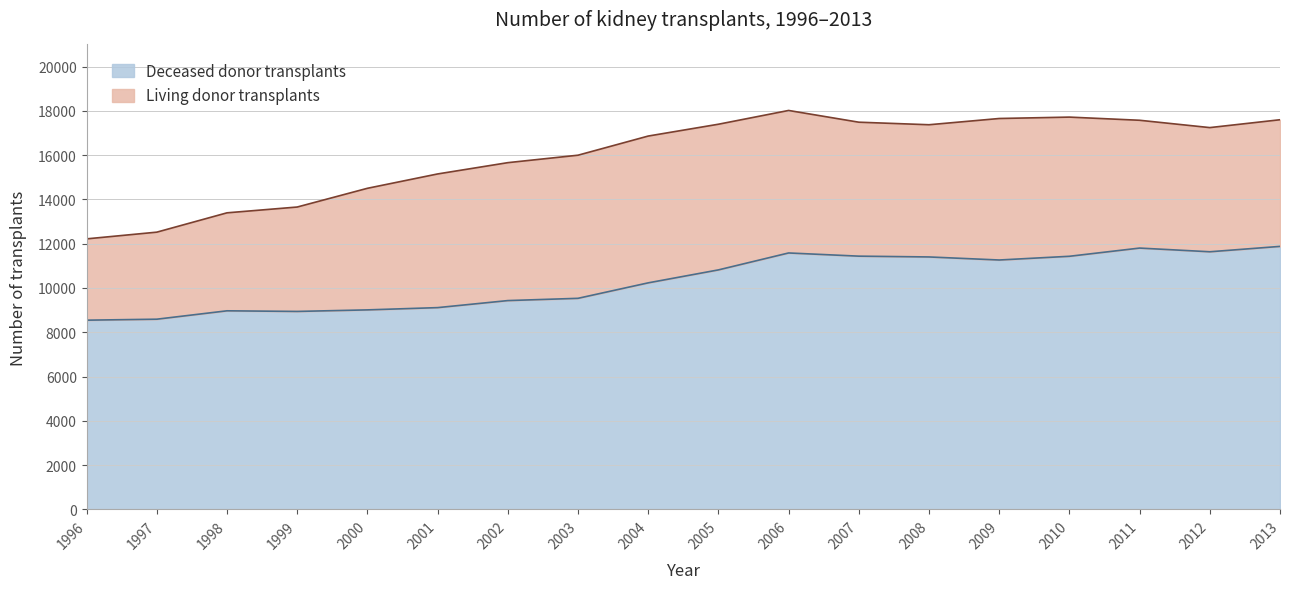

What is the sum of the values at 2008 and 2013?

23279